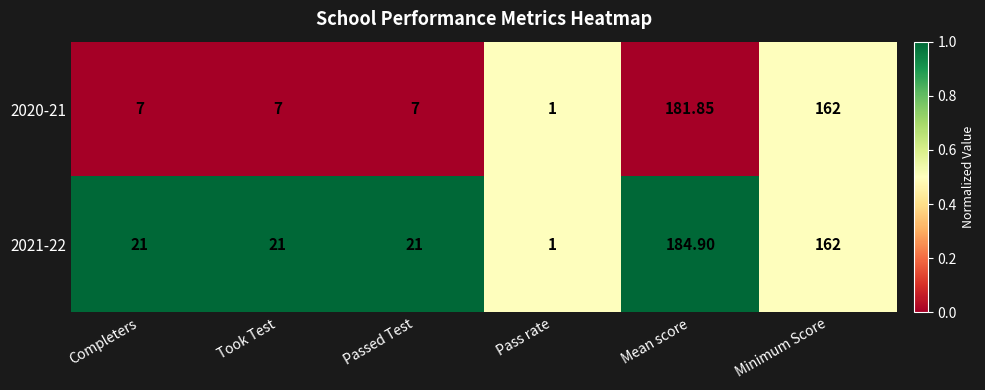

What is the spread (max minus min) of values at Passed Test?

14.0